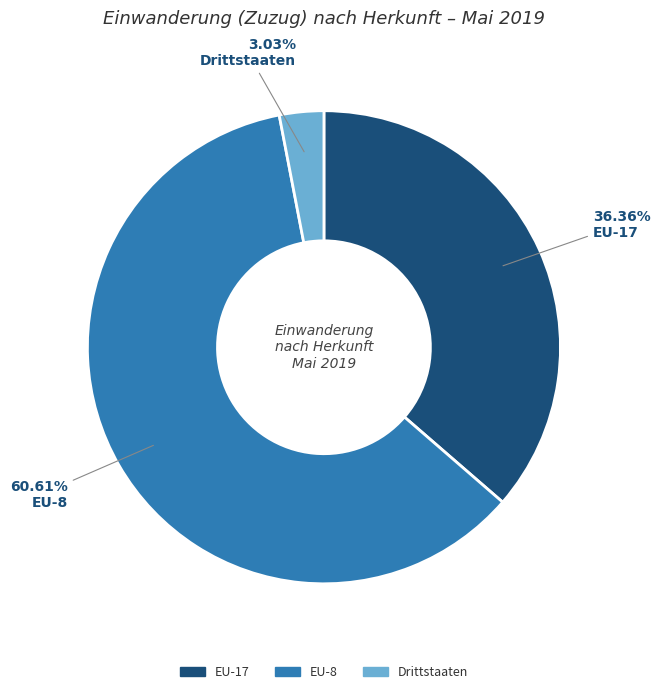

Which category has the smallest portion of the pie?

Drittstaaten